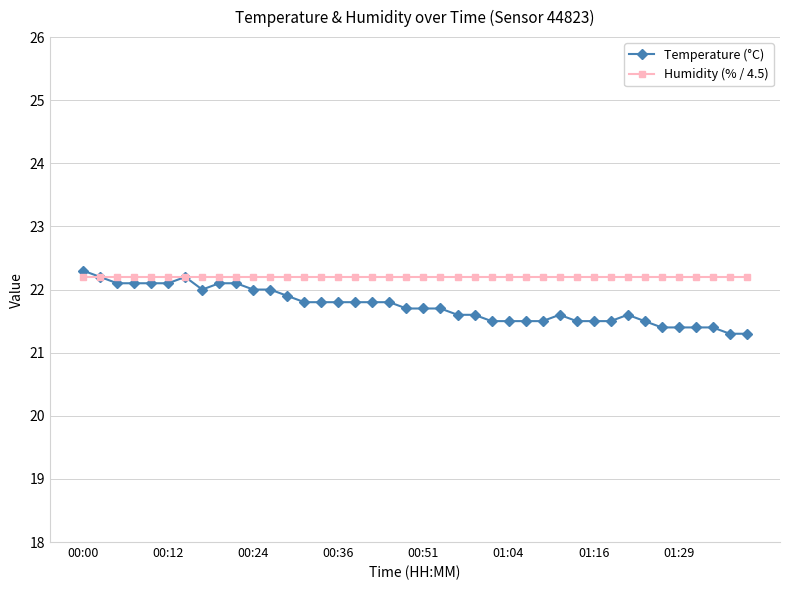

What is the value of the Temperature (°C) point at the 39th from the left?

21.3